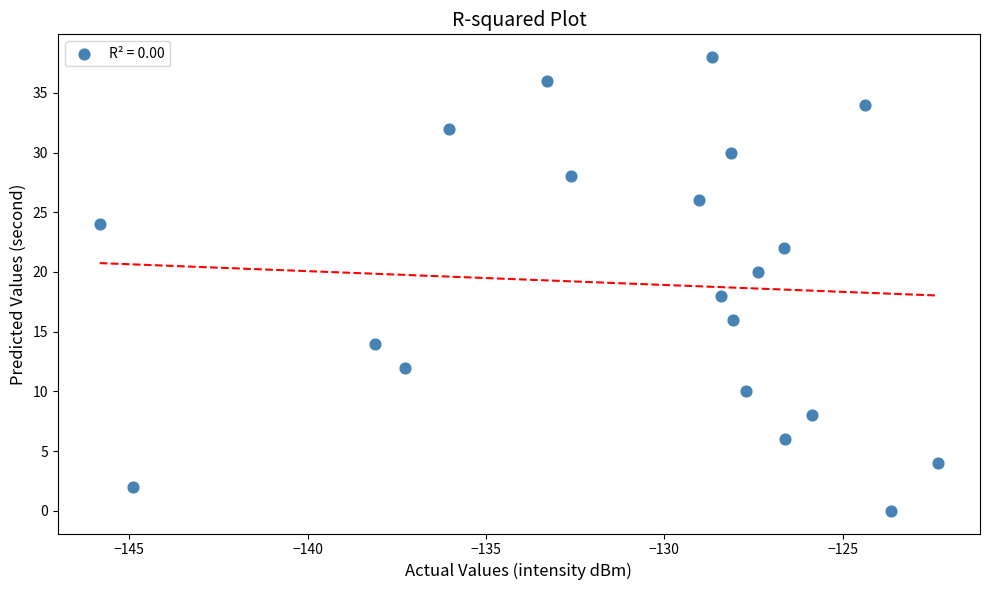

Count the number of points in this scatter plot.

20